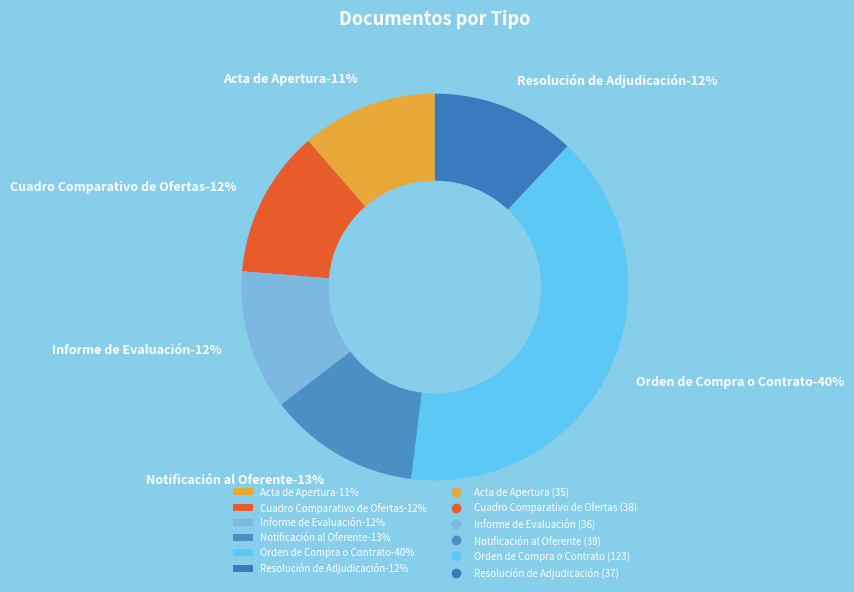

Does Informe de Evaluación account for over 50% of the chart?

No